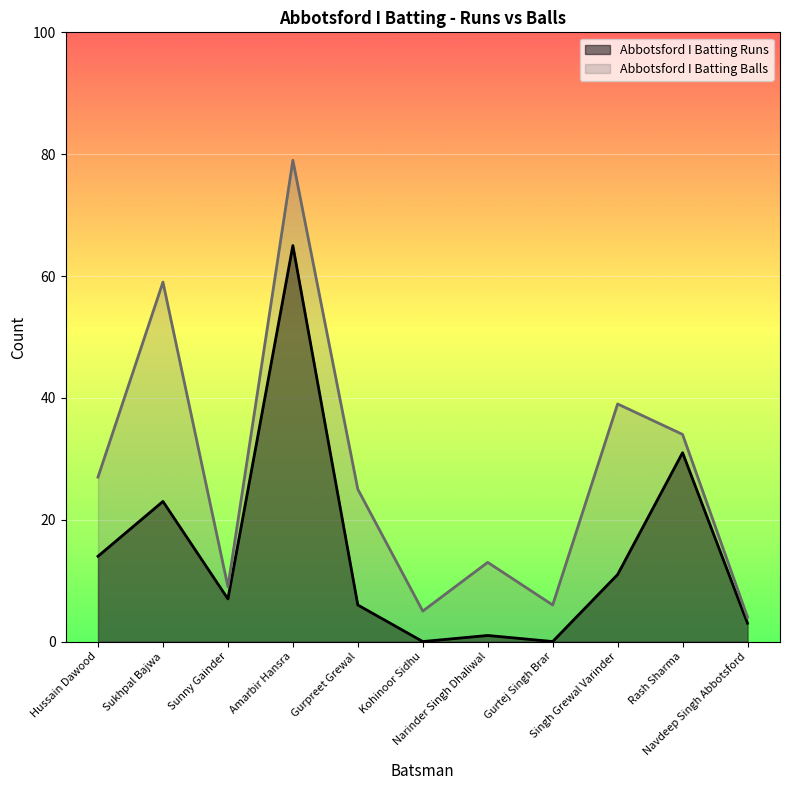

At which category does Abbotsford I Batting Runs reach its first local valley?

Sunny Gainder